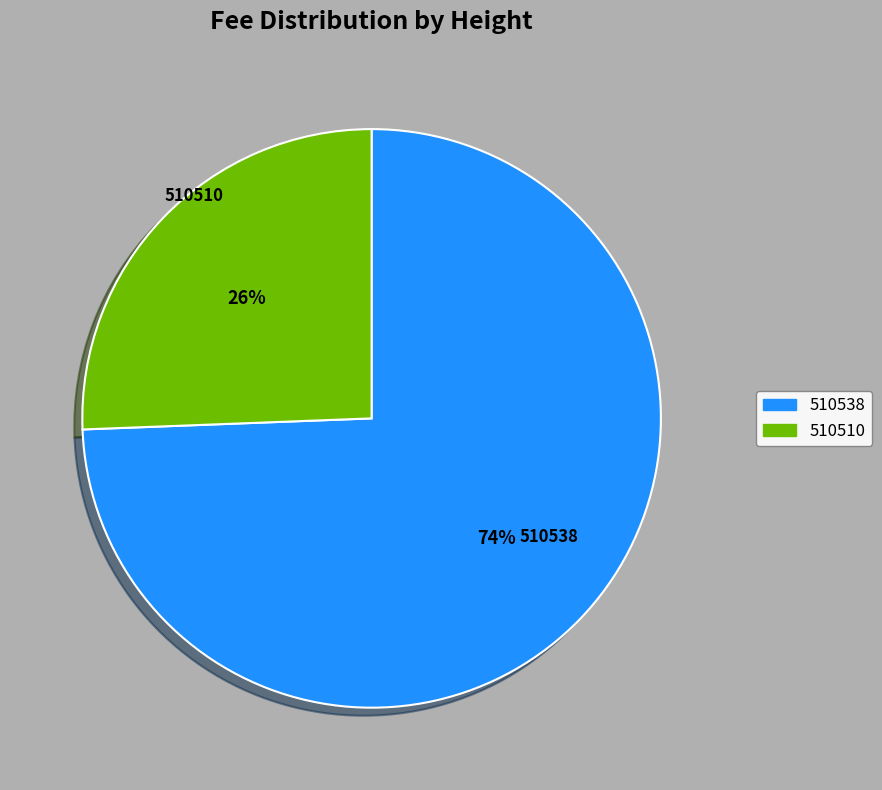

How many segments does this pie chart have?

2